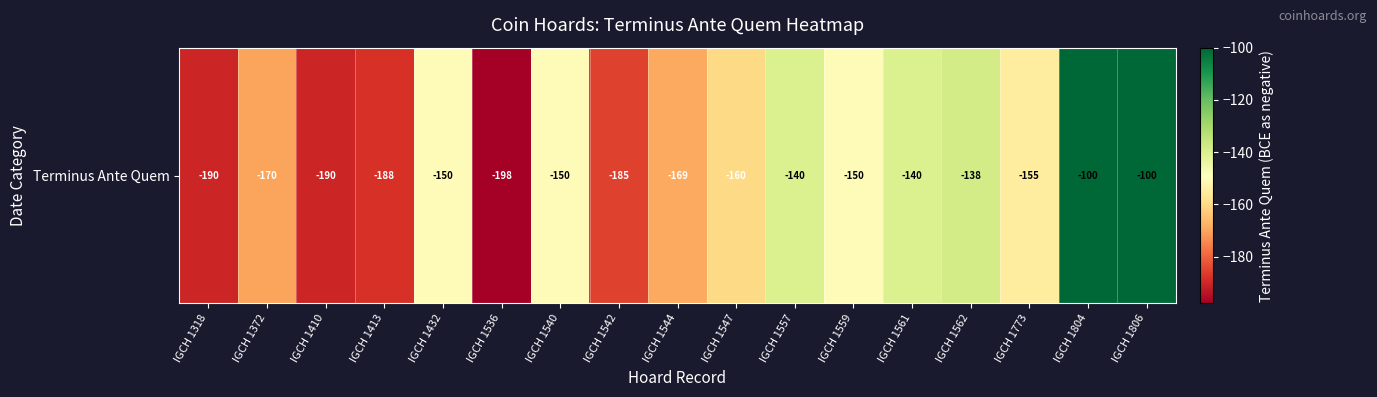

List the labels in order of value, smallest first.

IGCH 1536, IGCH 1318, IGCH 1410, IGCH 1413, IGCH 1542, IGCH 1372, IGCH 1544, IGCH 1547, IGCH 1773, IGCH 1432, IGCH 1540, IGCH 1559, IGCH 1557, IGCH 1561, IGCH 1562, IGCH 1804, IGCH 1806